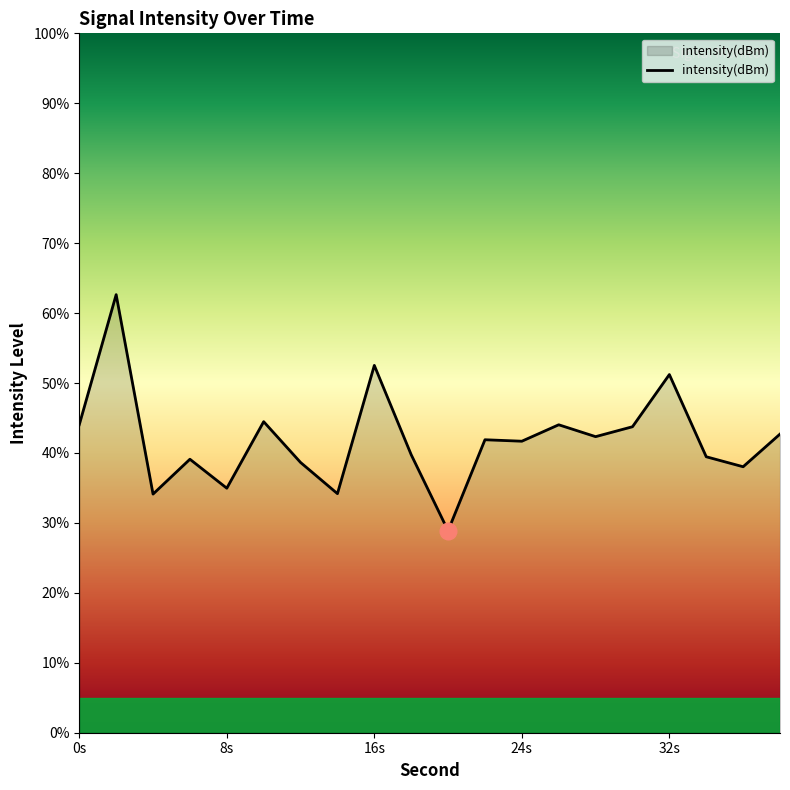

What is the maximum value shown in the chart?

62.6